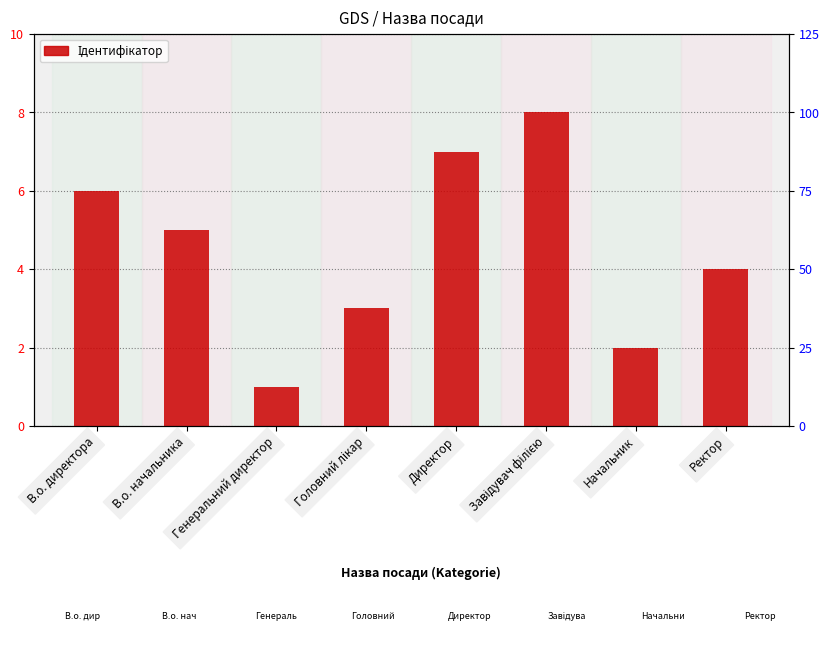

How many data points does each series have?

8